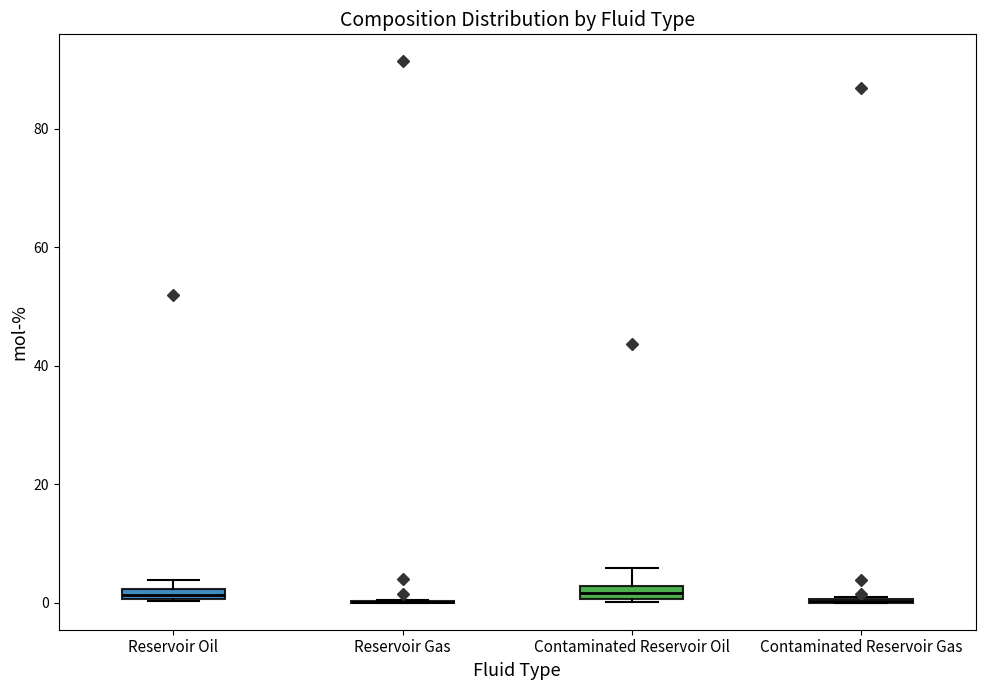

Where is the upper edge of the box for Contaminated Reservoir Oil on the y-axis? The values are not printed on the chart, so give them approximately, as read against the axis.

2